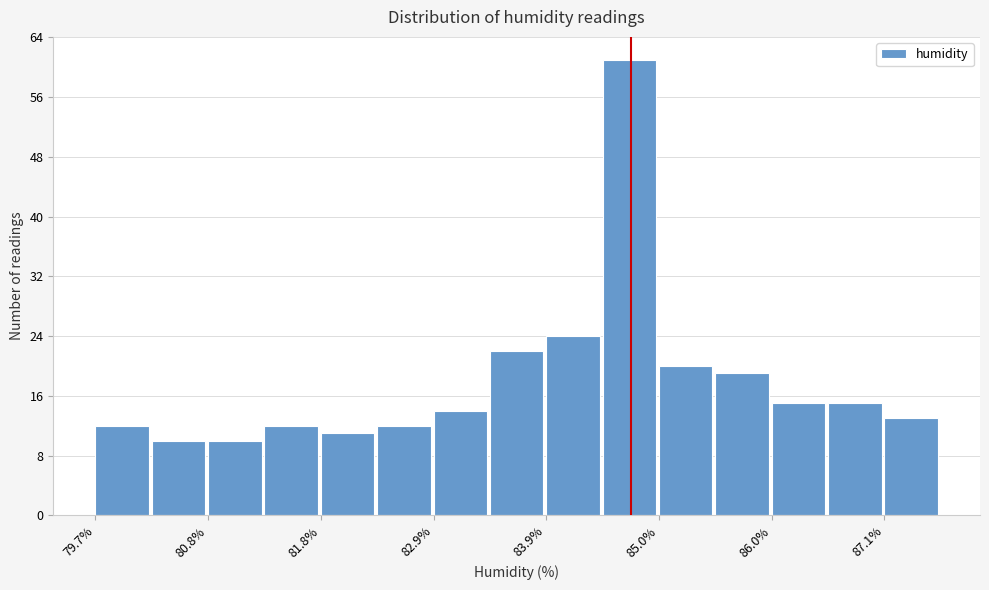

Read against the x-axis, roughly where is the centre of the tallest bar?

84.6